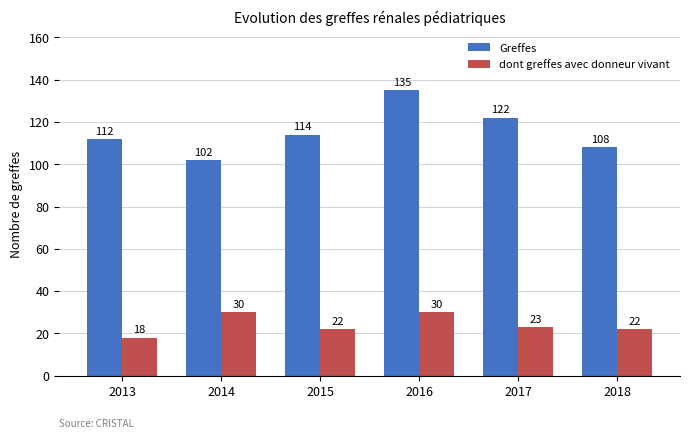

What is the total value across all series at 2014?

132